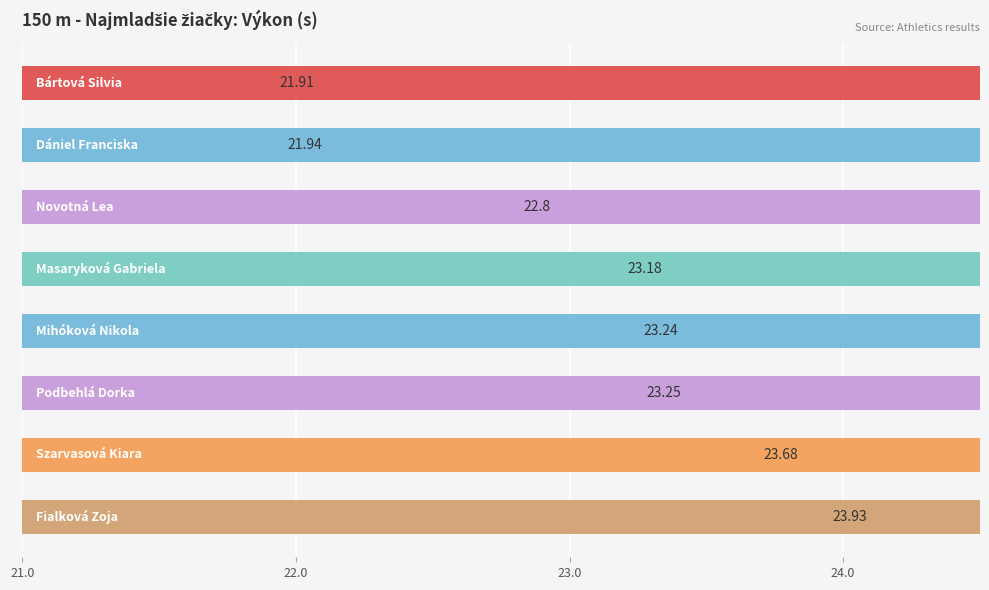

True or false: the data shows 22.8 at 23.0.

True